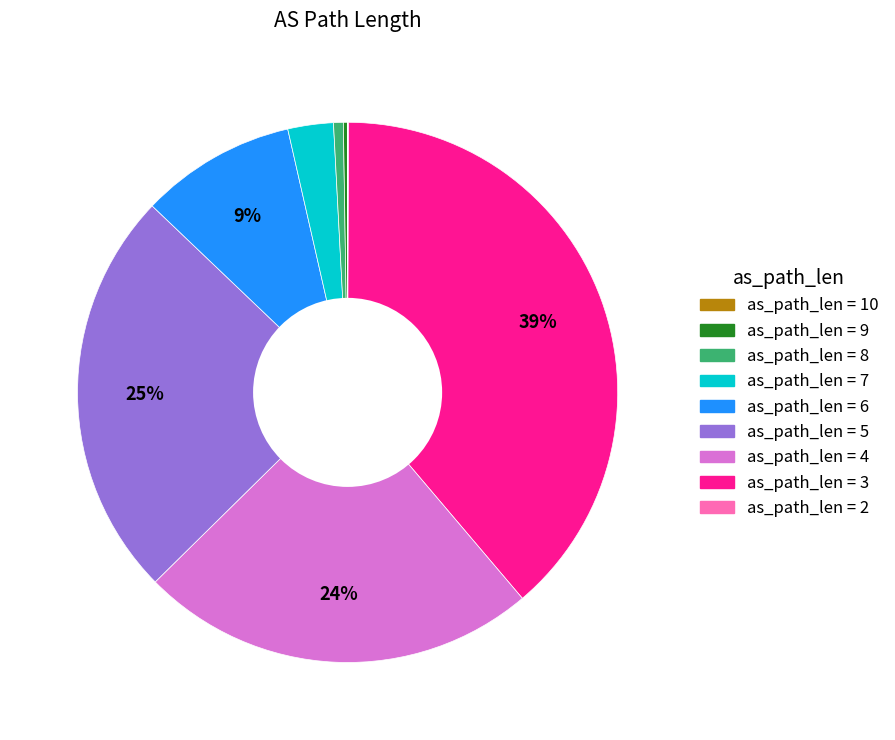

To the nearest percent, what is the average slice percentage?

11%